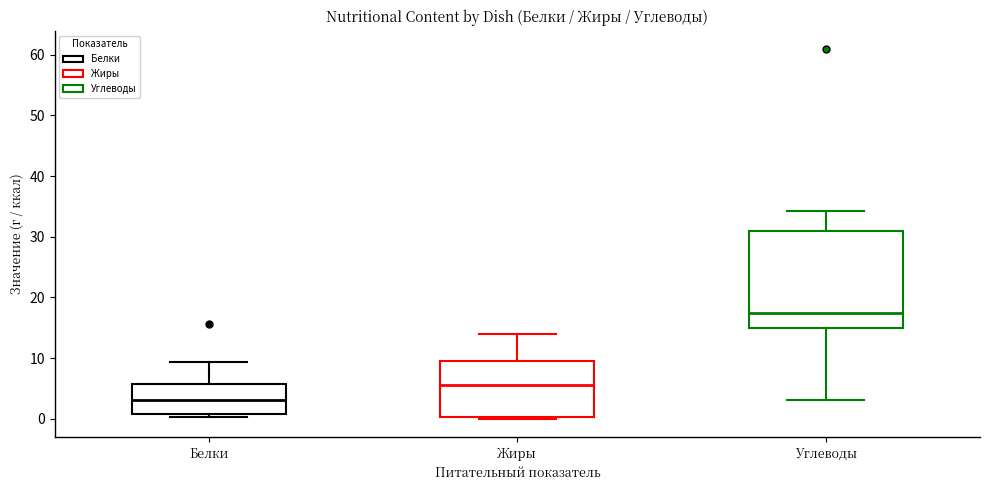

Reading left to right, transcribe this box plot: for each box, give where its median line is, the range the box spans, and where its two whiskers end, as read against the y-axis. The values are not printed on the chart, so give them approximately, as read against the axis.

Белки: median 3, box 1 to 6, whiskers 0 to 9
Жиры: median 6, box 0 to 10, whiskers 0 to 14
Углеводы: median 17, box 15 to 31, whiskers 3 to 34